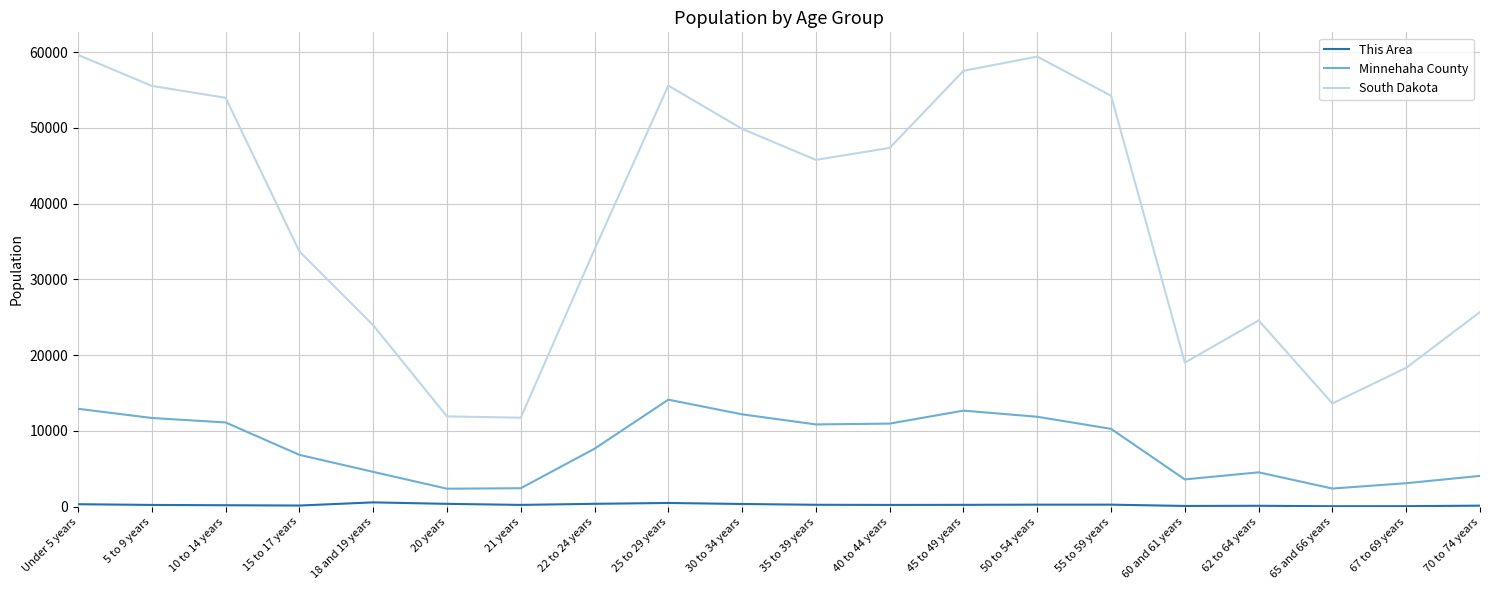

What is the total value across all series at 60 and 61 years?

22681